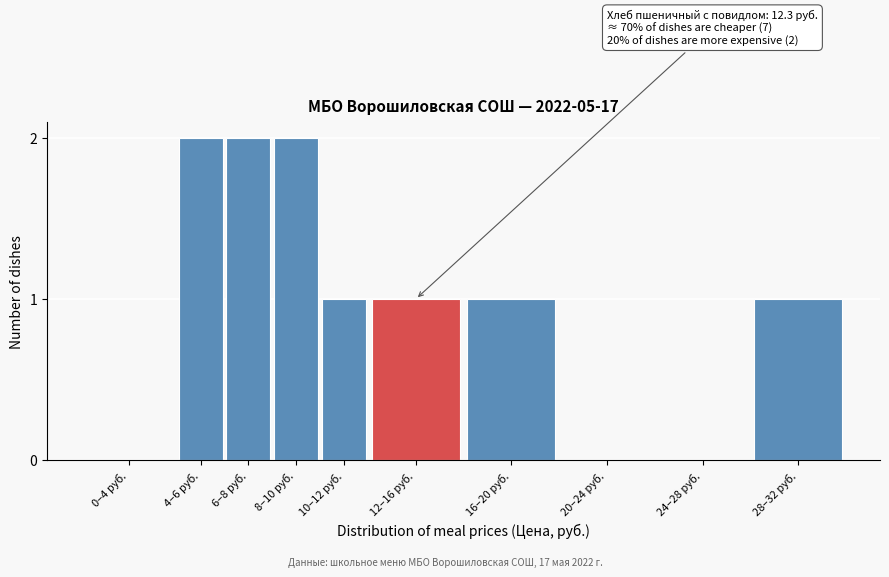

Reading left to right, transcribe all the data shown in this chart.

0–4 руб.=0	4–6 руб.=2	6–8 руб.=2	8–10 руб.=2	10–12 руб.=1	12–16 руб.=1	16–20 руб.=1	20–24 руб.=0	24–28 руб.=0	28–32 руб.=1